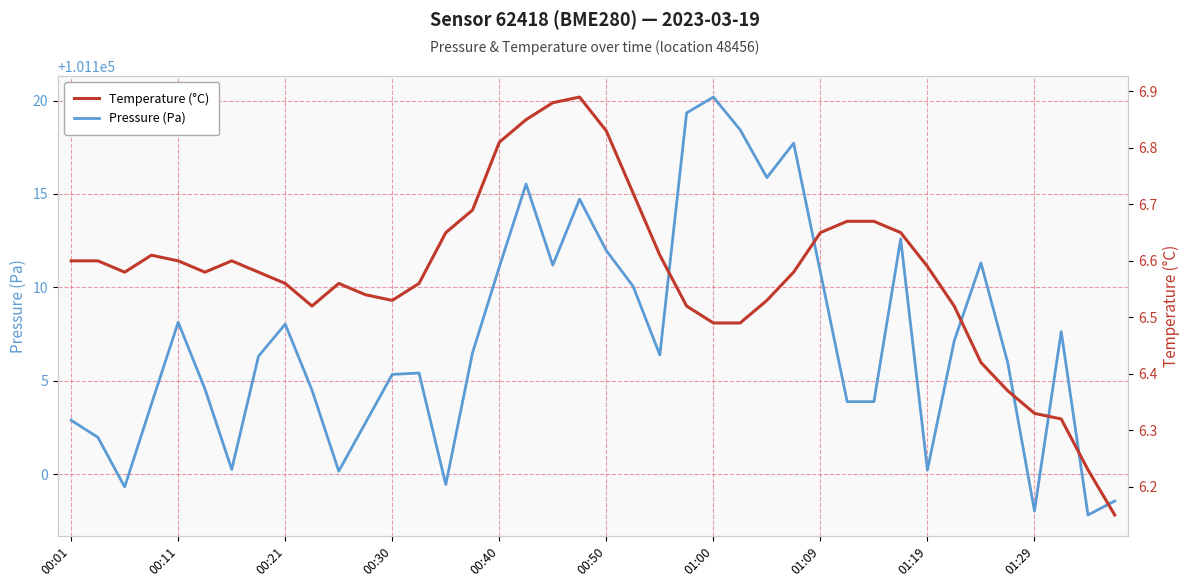

What is the lowest value of the Pressure (Pa) series?

101097.8